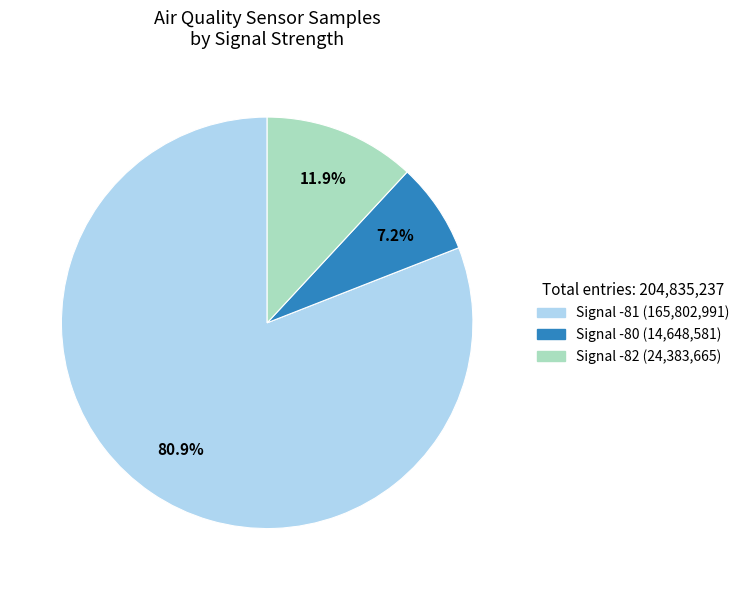

Is there a majority slice in this chart?

Yes